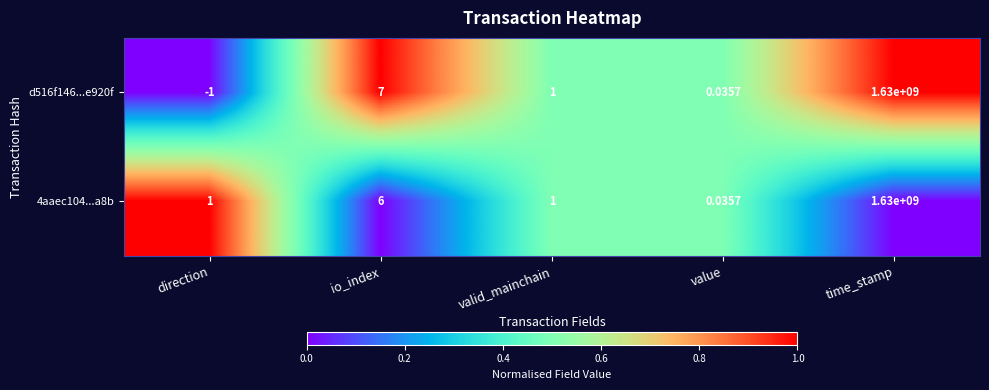

At io_index, list the series in order from largest to smallest.

d516f146...e920f, 4aaec104...a8b